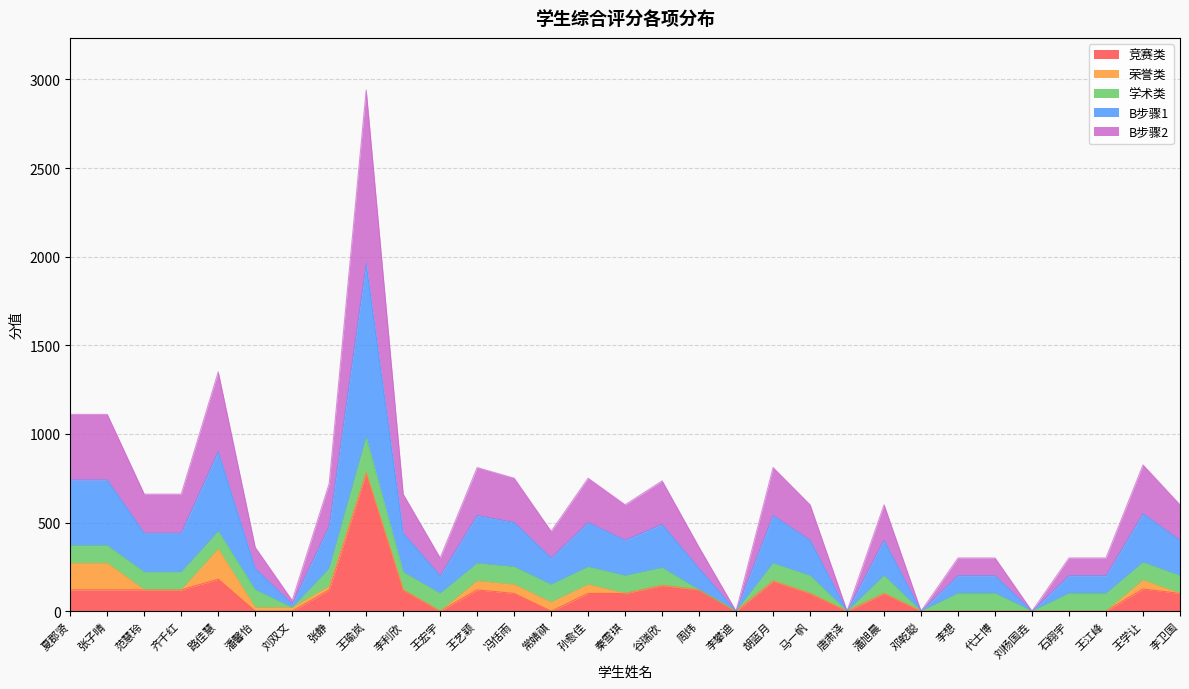

Does the chart display data point markers on the line(s)?

No